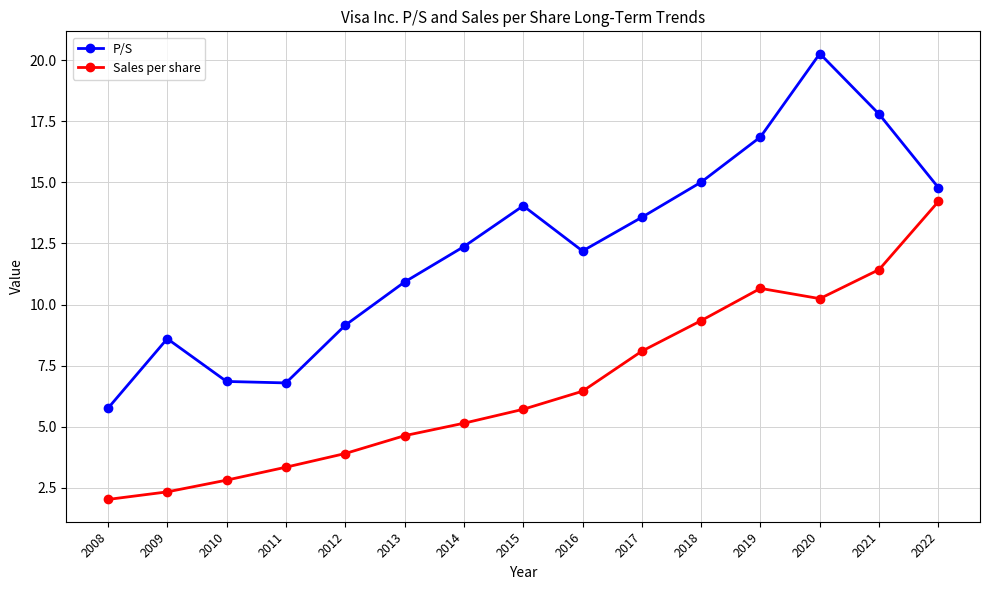

What is the value of the P/S point at the 14th from the left?

17.8